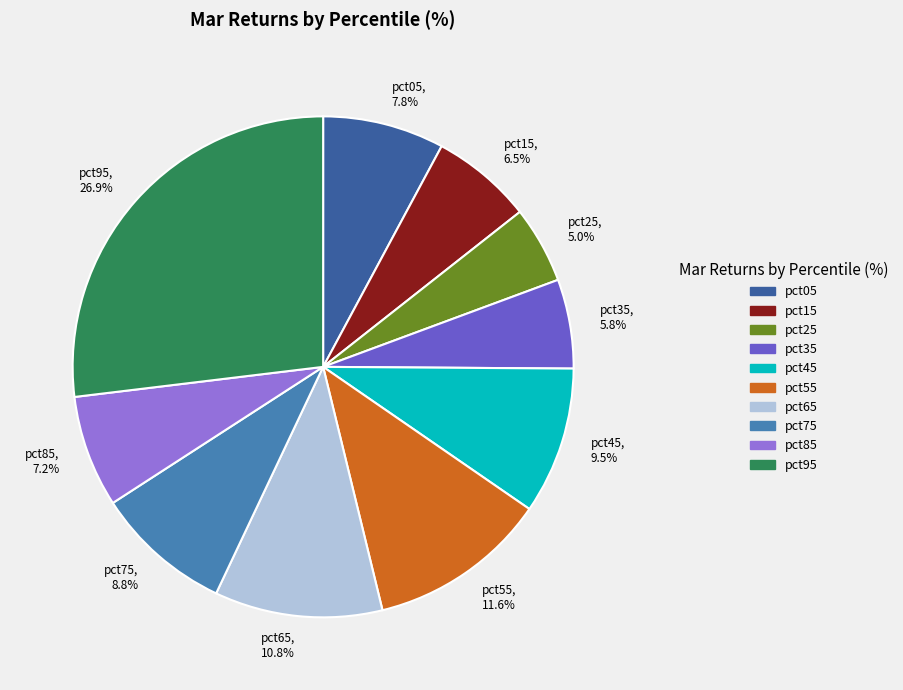

To the nearest percent, what percentage of the pie is pct35?

6%